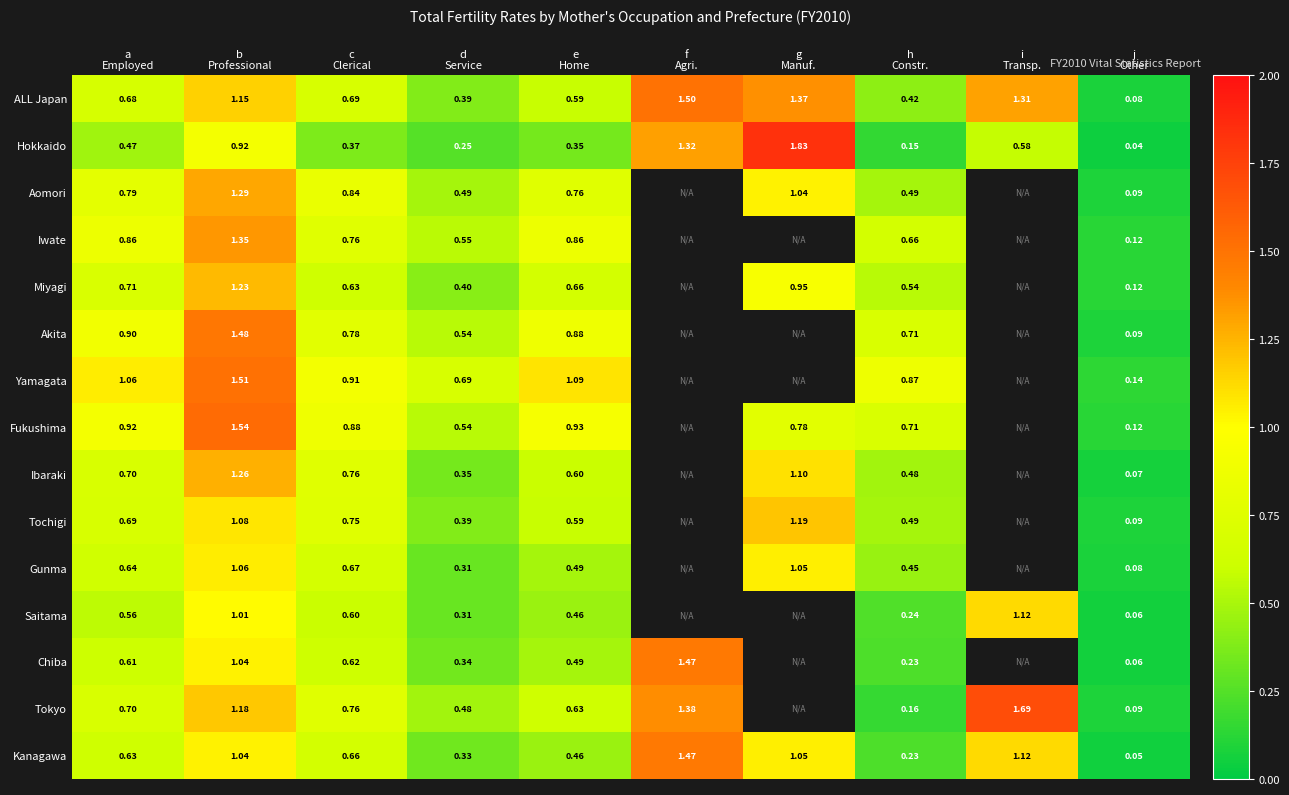

Which category has the highest value across all series?

g
Manuf.